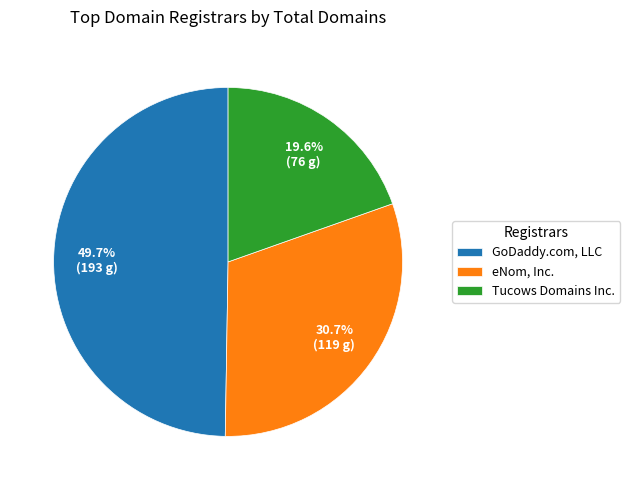

Count the number of slices in the pie.

3